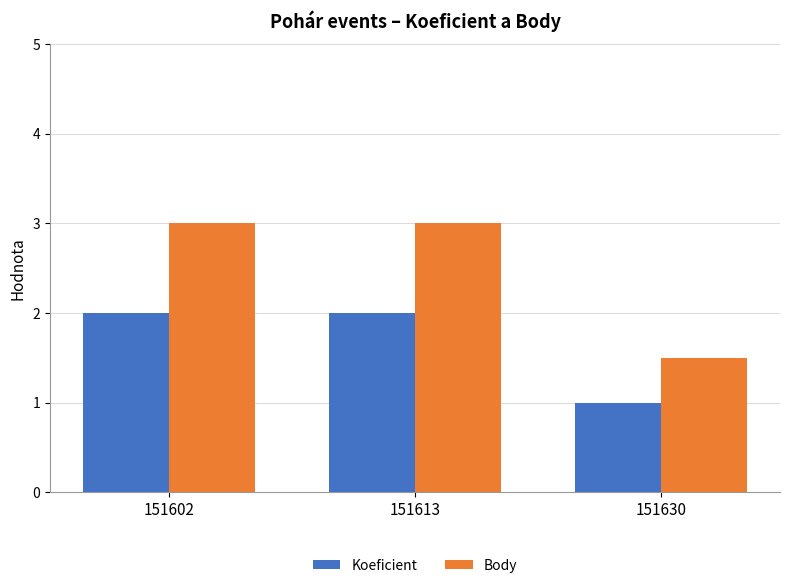

What is the value of the Body bar at the 2nd from the left?

3.0